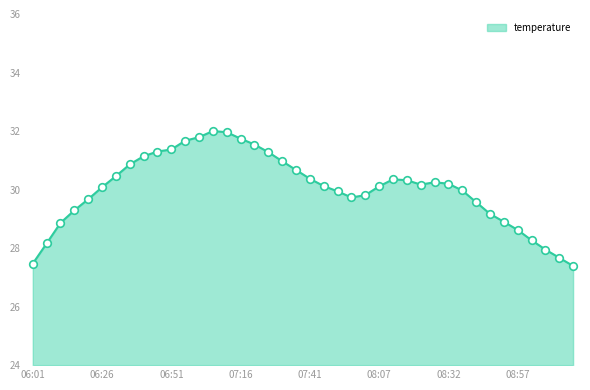

What is the difference between the maximum and minimum values?

4.6